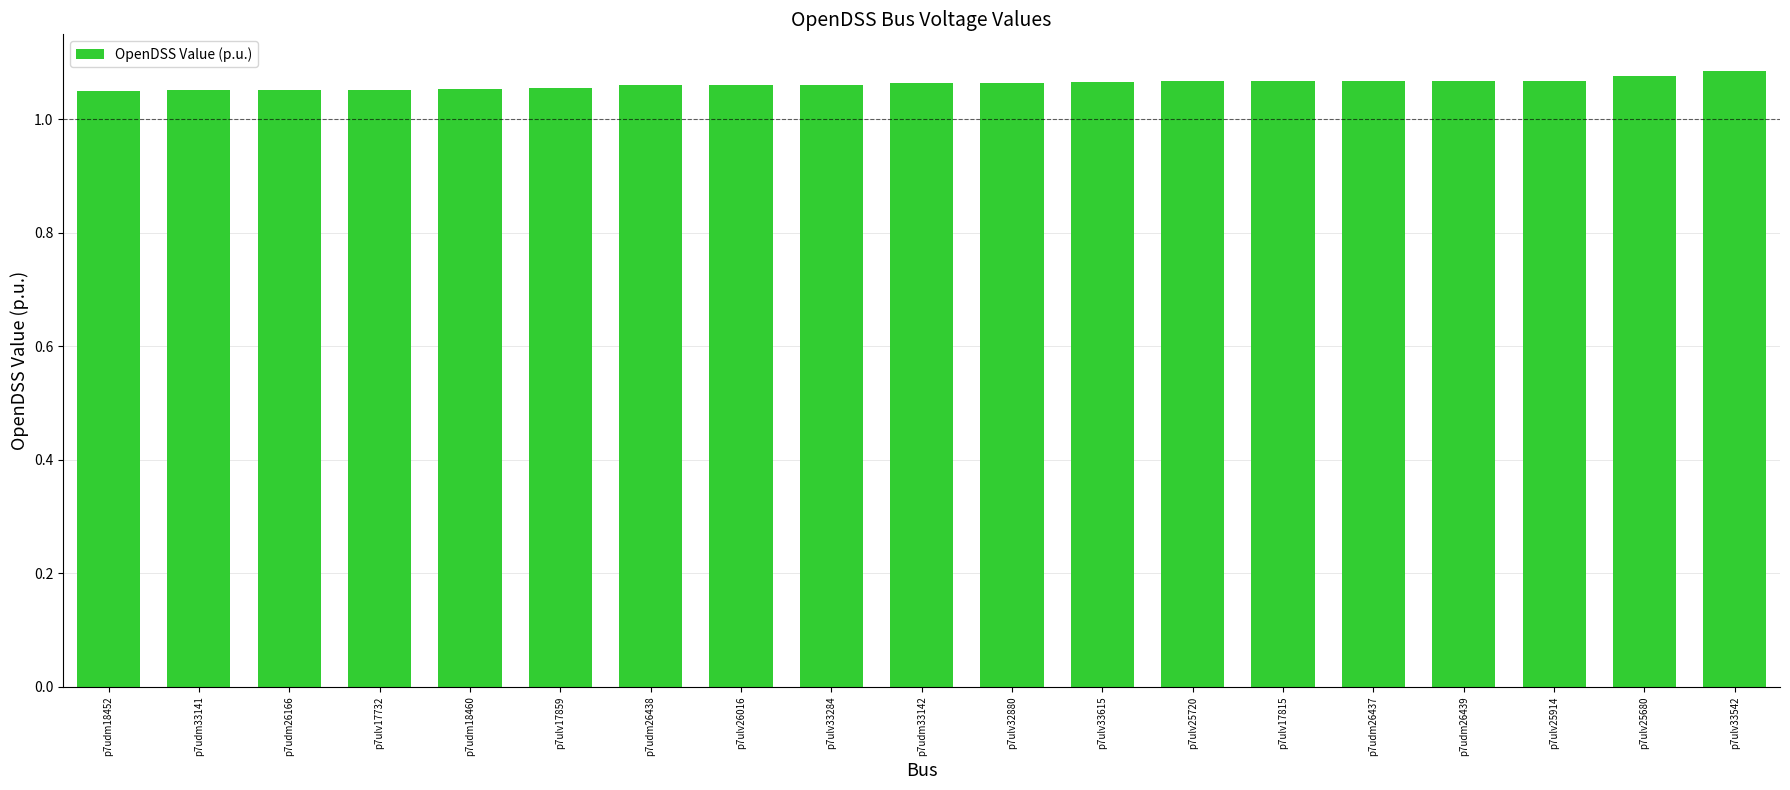

Approximately how many times larger is the value at p7ulv33542 compared to p7ulv17815?

1.0